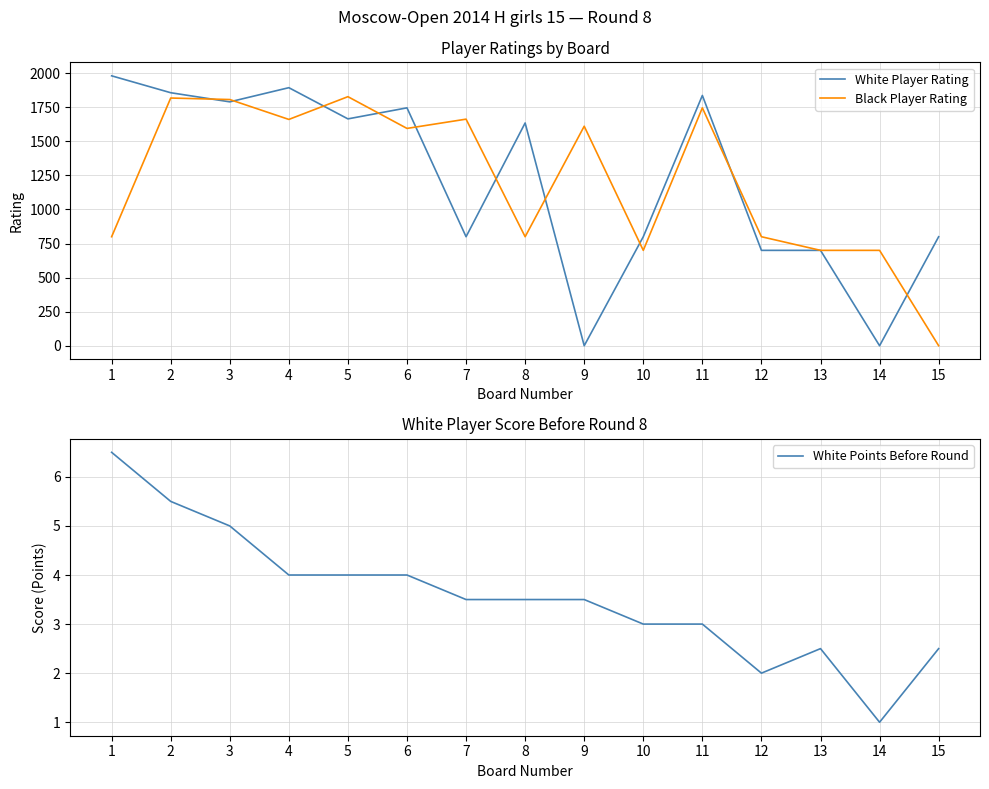

What is the minimum value for White Points Before Round?

1.0